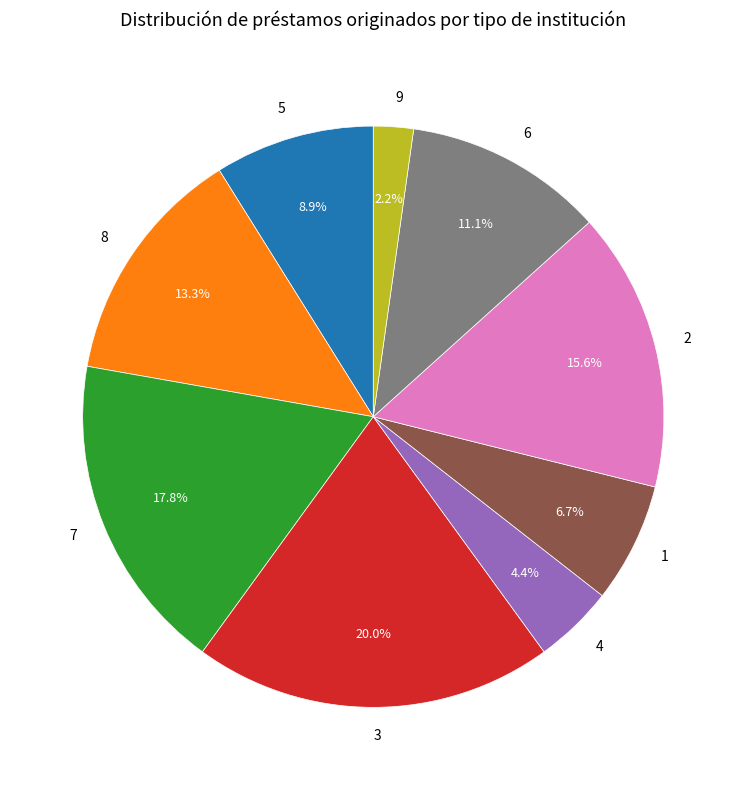

To the nearest percent, what is the difference between the 9 and 1 slice percentages?

4%